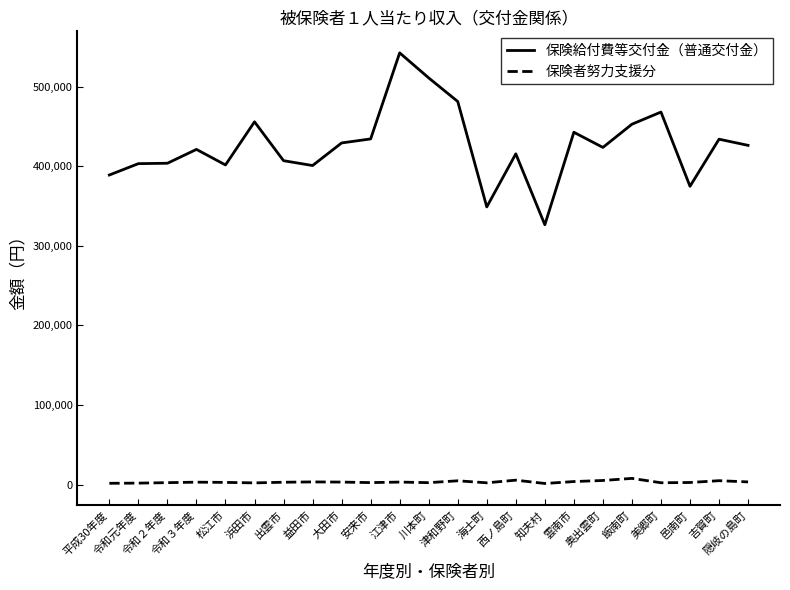

Read the 保険給付費等交付金（普通交付金） value at 川本町, to the nearest 100.

510800